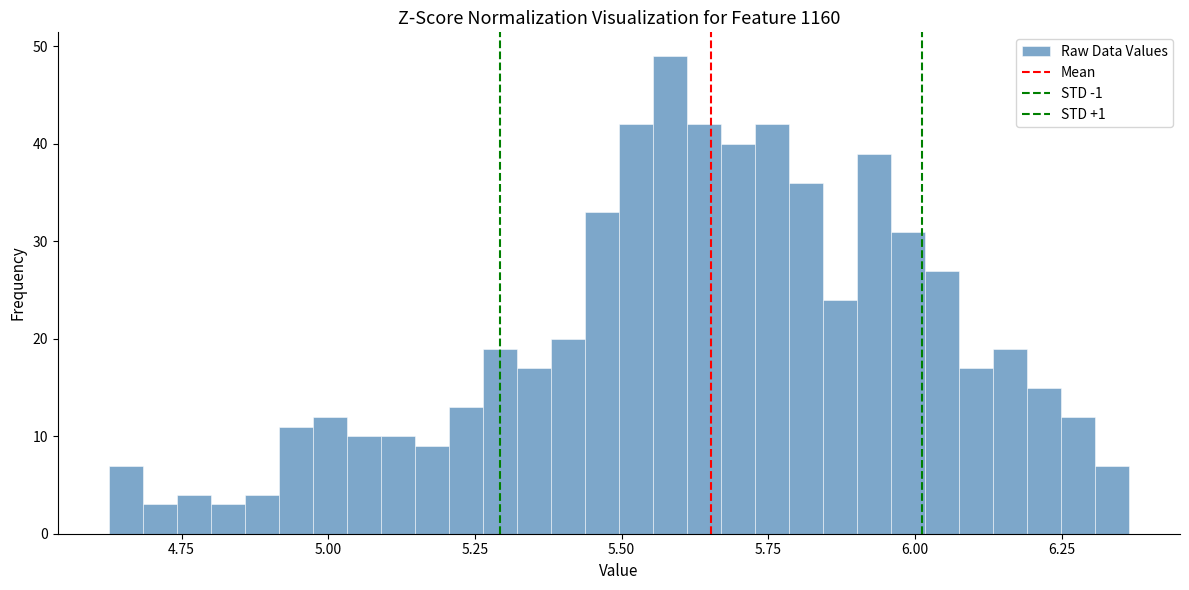

Read against the x-axis, roughly where is the centre of the tallest bar?

5.60